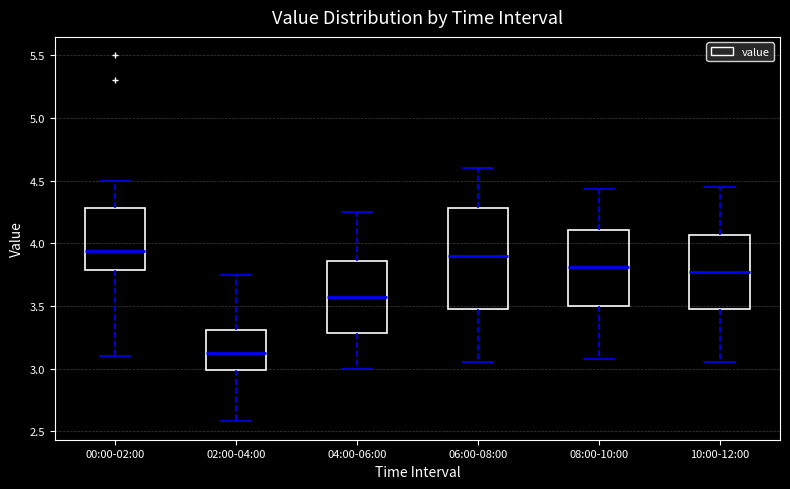

Which box has the lowest median line?

02:00-04:00